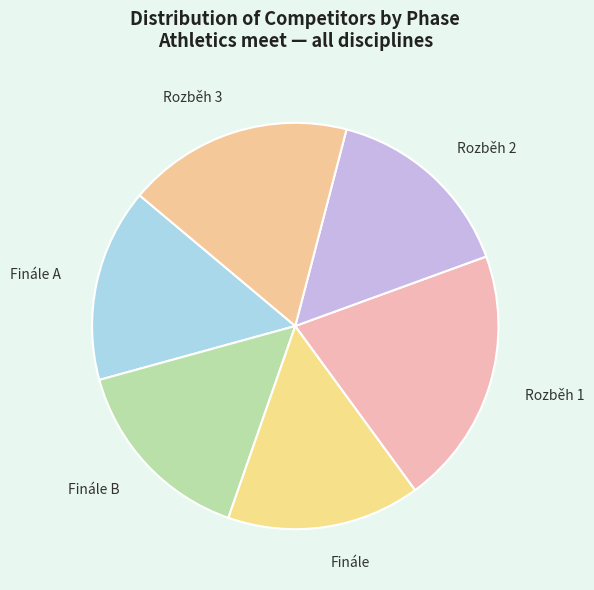

Is there any slice that represents more than half of the pie?

No